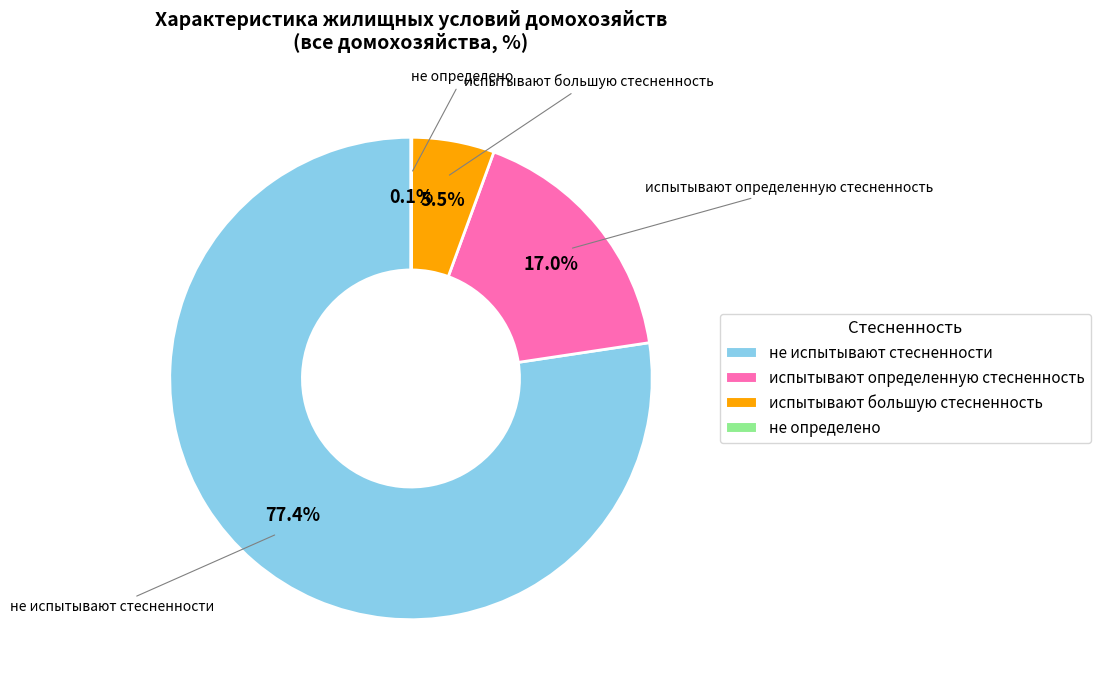

What percentage is NOT represented by не испытывают стесненности?

22.6%